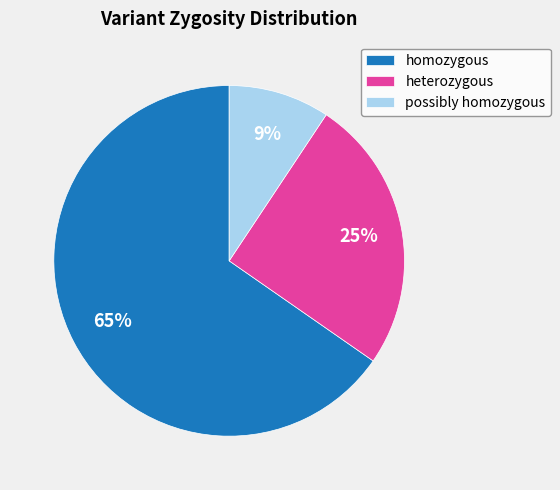

Which slice represents more than half of the pie?

homozygous